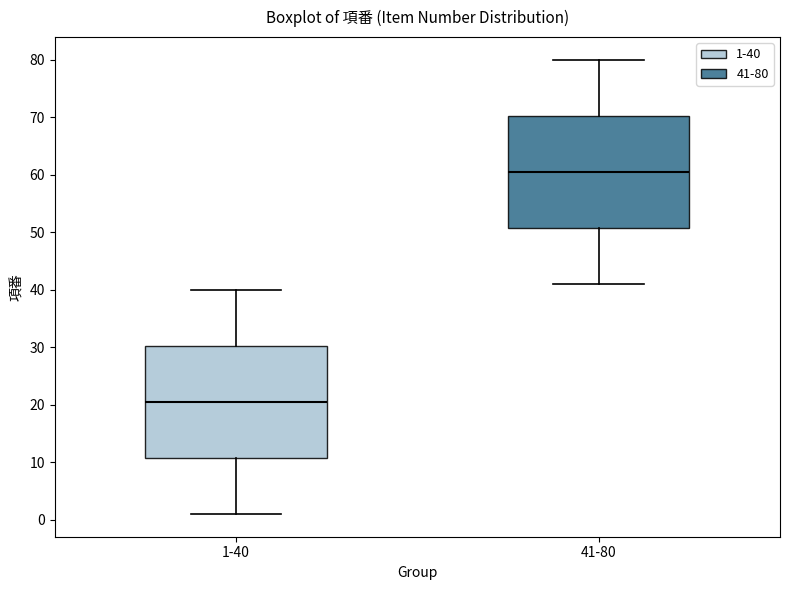

Reading left to right, transcribe this box plot: for each box, give where its median line is, the range the box spans, and where its two whiskers end, as read against the y-axis. The values are not printed on the chart, so give them approximately, as read against the axis.

1-40: median 21, box 11 to 30, whiskers 1 to 40
41-80: median 61, box 51 to 70, whiskers 41 to 80